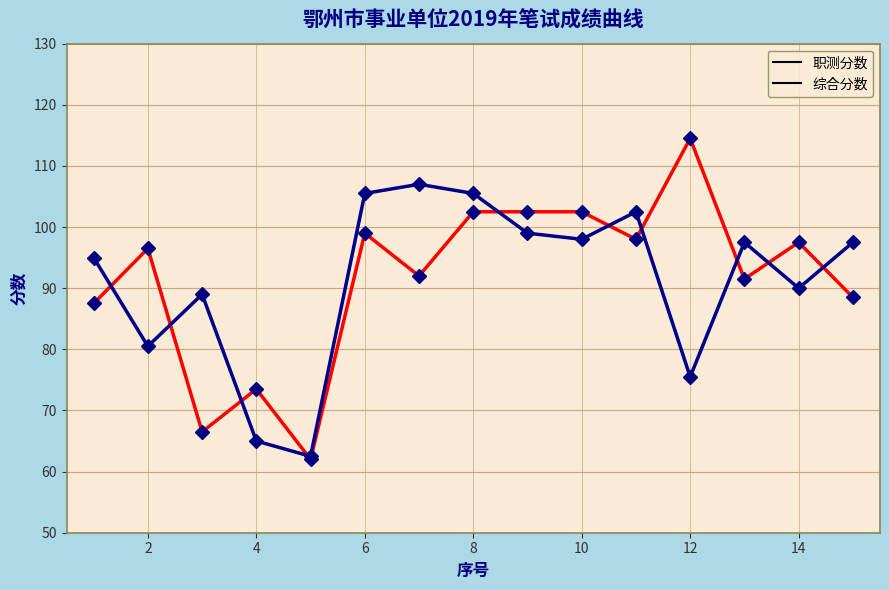

At which category does 综合分数 reach its first local valley?

2